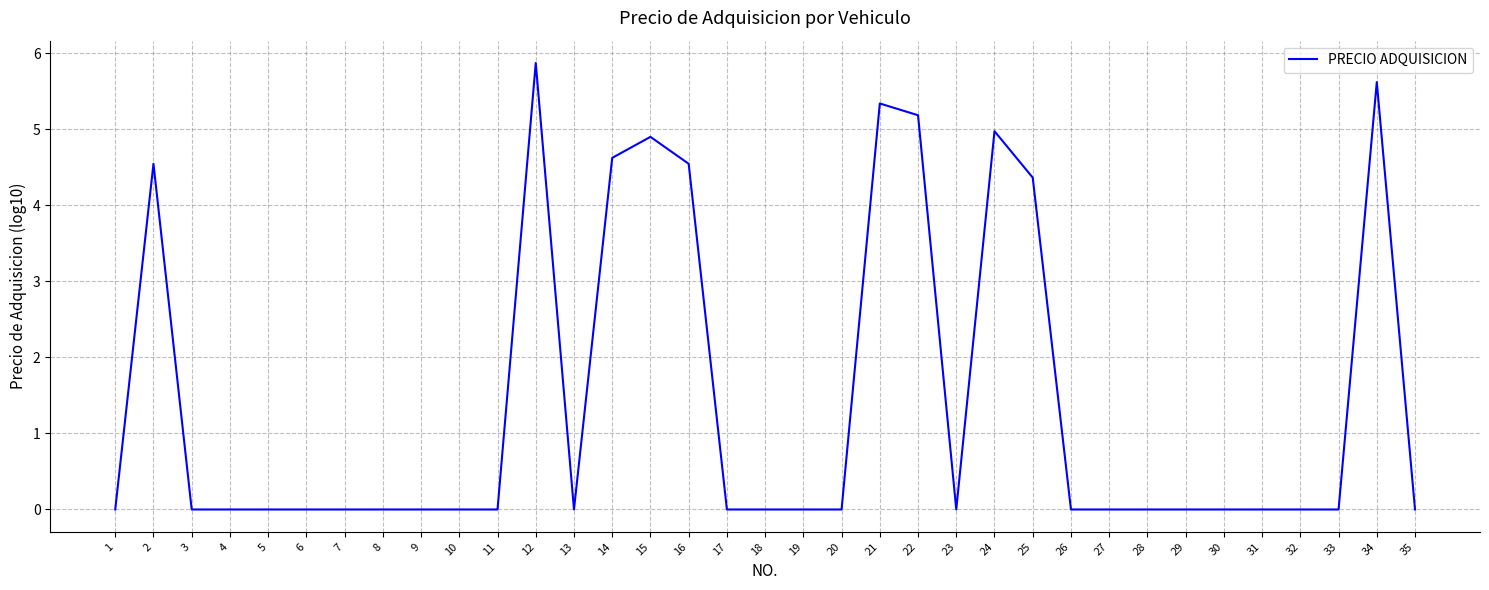

Approximately how many times larger is the value at 21 compared to 16?

1.2